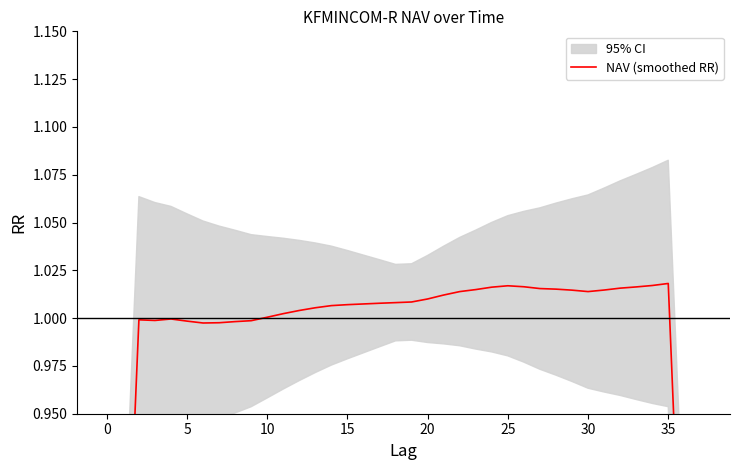

How many points are higher than both their immediate neighbors (excluding endpoints)?

4